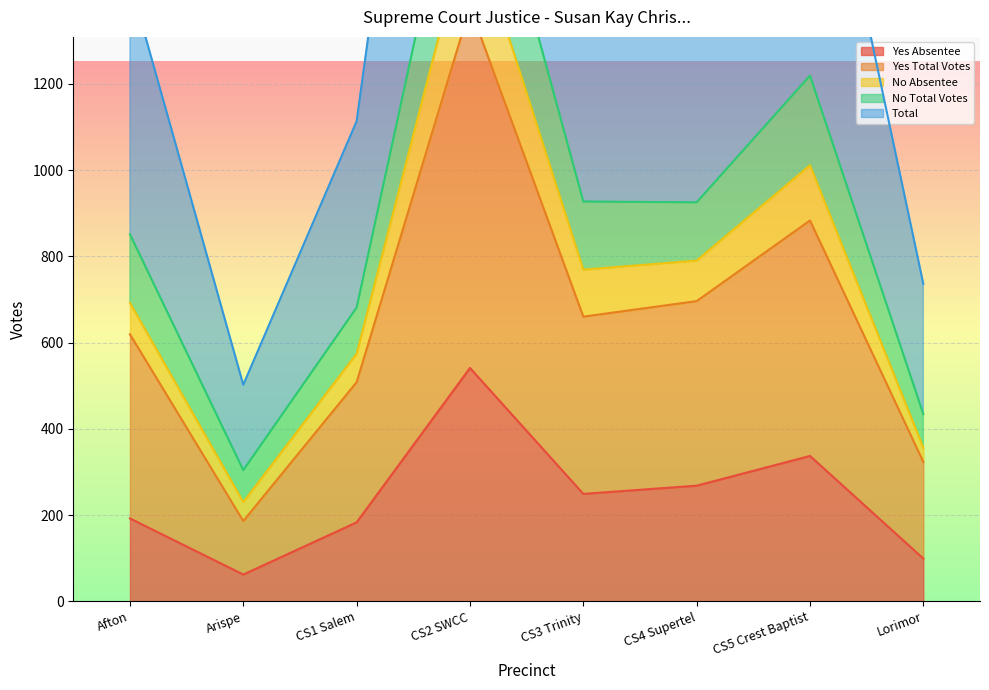

What is the value of the Yes Absentee point at the 6th from the left?

268